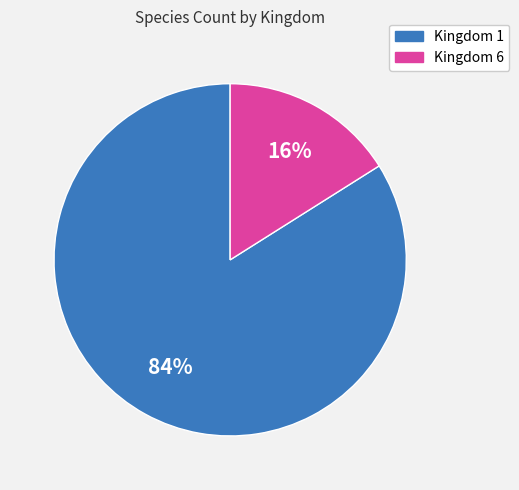

Is there a majority slice in this chart?

Yes